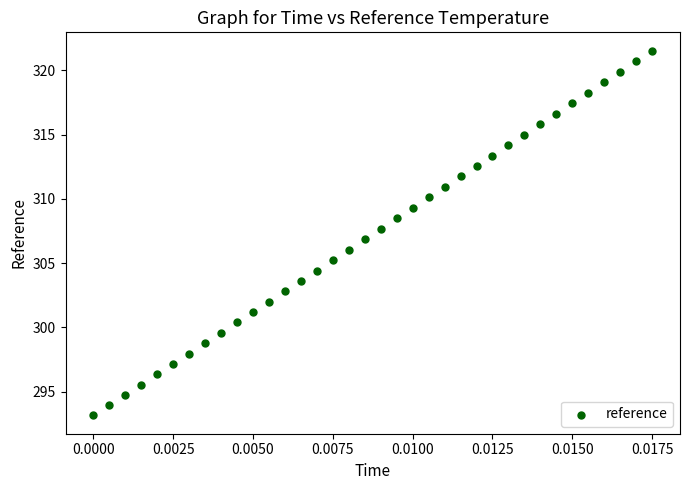

What is the range of Y values (max minus min)?

28.4